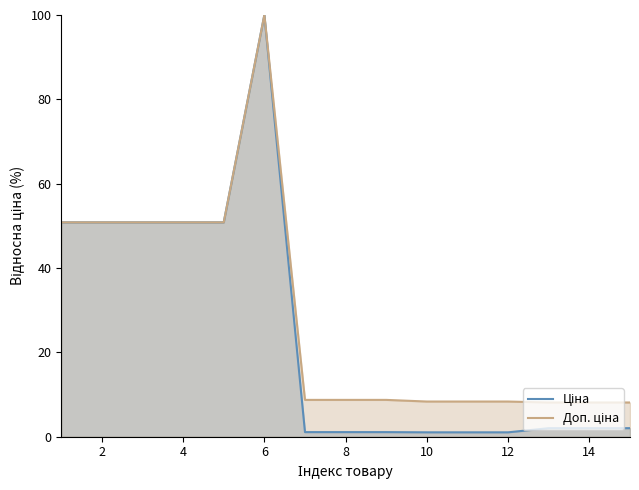

At which category is the sum across all series the highest?

6